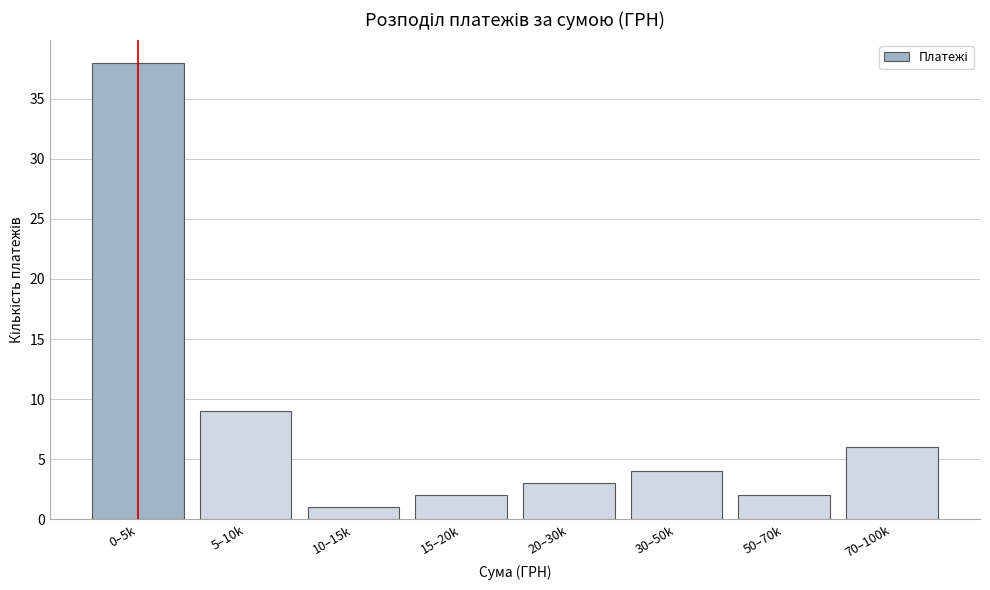

Reading left to right, transcribe all the data shown in this chart.

0–5k=38	5–10k=9	10–15k=1	15–20k=2	20–30k=3	30–50k=4	50–70k=2	70–100k=6